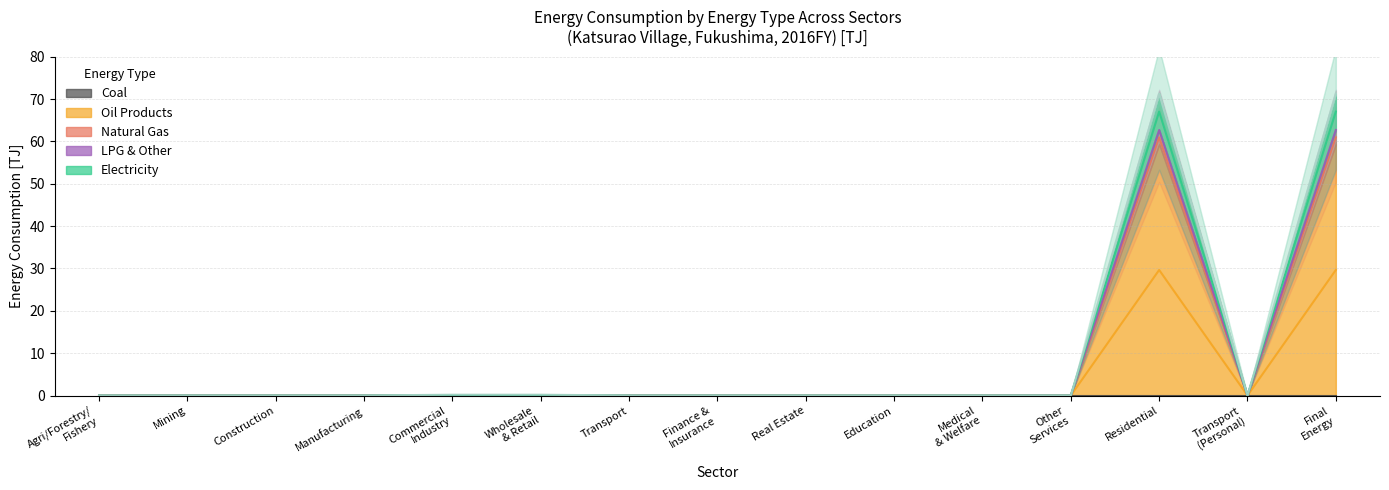

At which category is the sum across all series the highest?

Residential